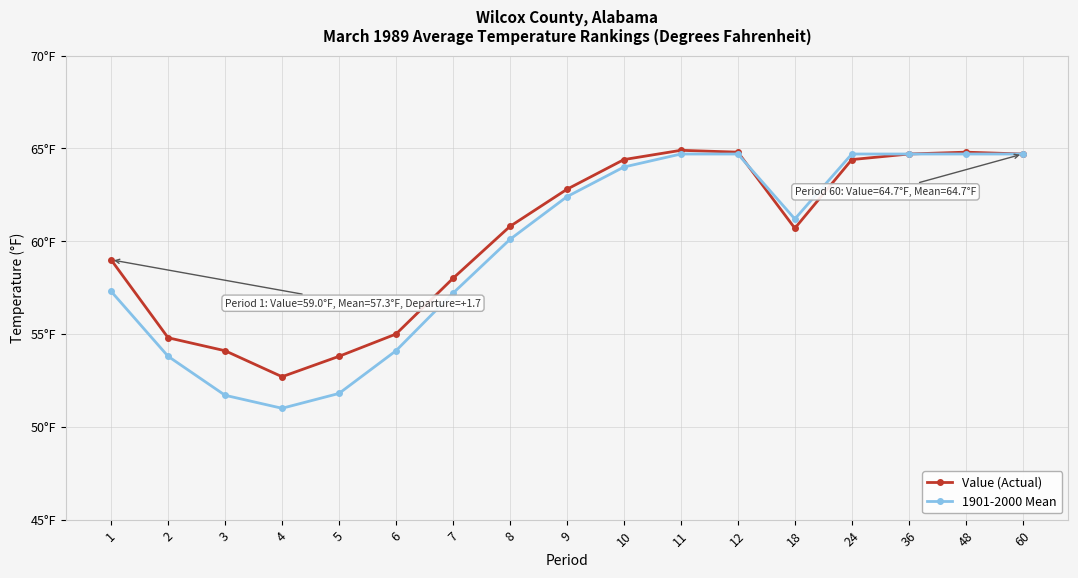

True or false: Value (Actual) and 1901-2000 Mean cross at least once.

True